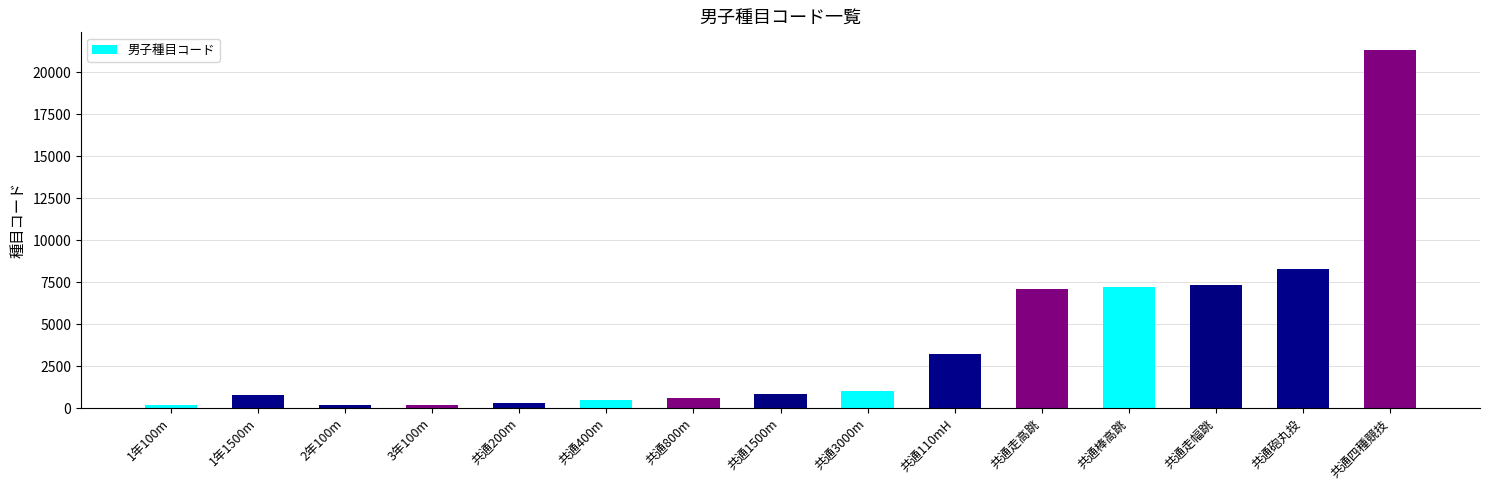

What is the approximate value at 共通200m?

307